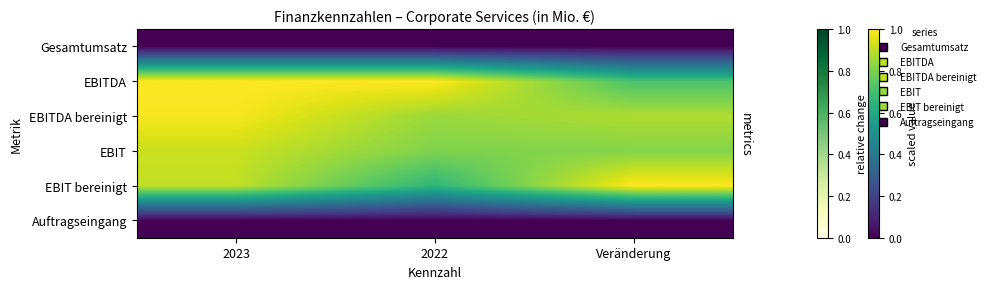

Reading left to right, what are all the values shown in this chart?

Gesamtumsatz: 2023=0.0	2022=0.0	Veränderung=0.0
EBITDA: 2023=1.0	2022=1.0	Veränderung=0.7
EBITDA bereinigt: 2023=1.0	2022=0.9	Veränderung=0.9
EBIT: 2023=0.9	2022=0.8	Veränderung=0.8
EBIT bereinigt: 2023=0.9	2022=0.7	Veränderung=1.0
Auftragseingang: 2023=0.0	2022=0.0	Veränderung=0.0